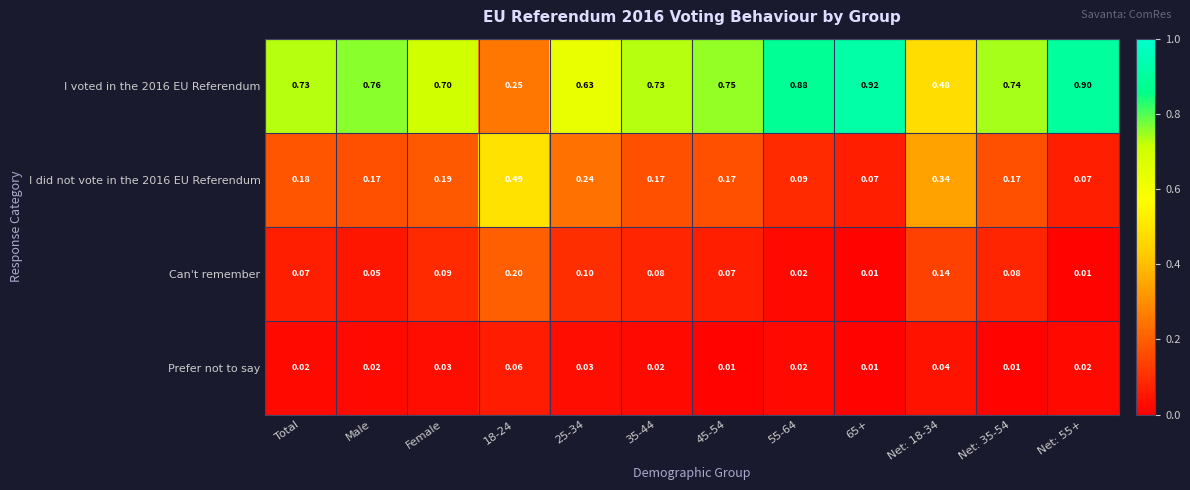

Is the value of I voted in the 2016 EU Referendum at 18-24 greater than the value of Can't remember at 45-54?

Yes